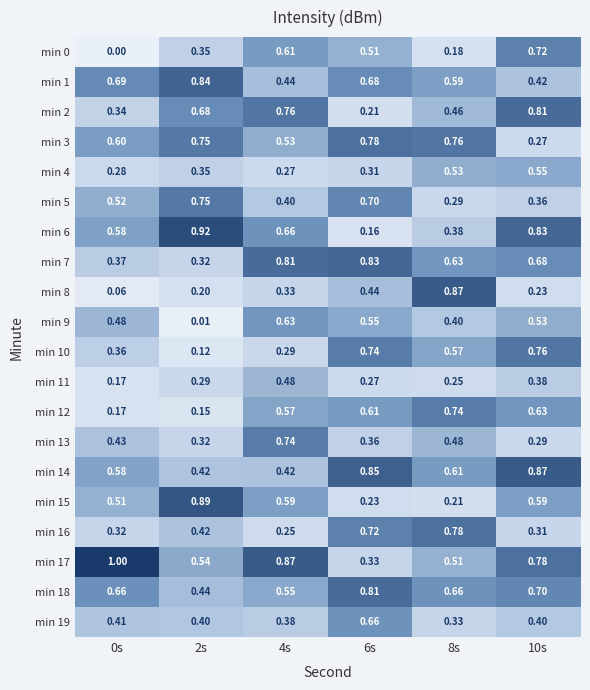

Is the value of min 19 at 2s greater than the value of min 6 at 6s?

Yes